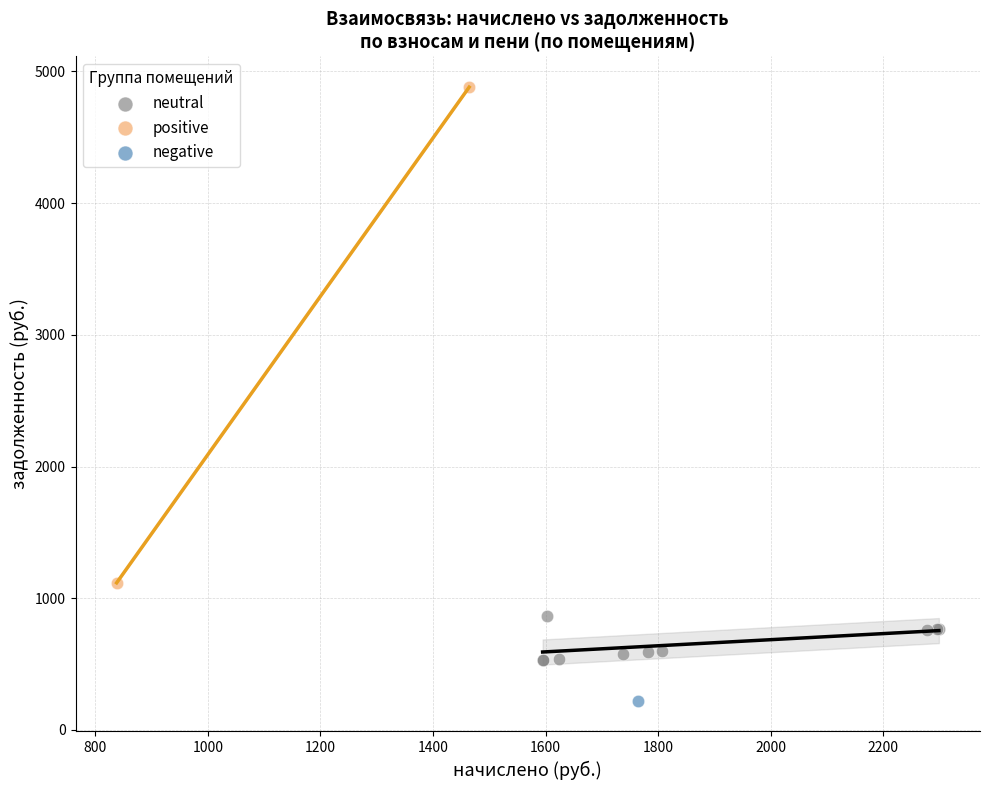

Which series reaches the maximum Y coordinate?

positive